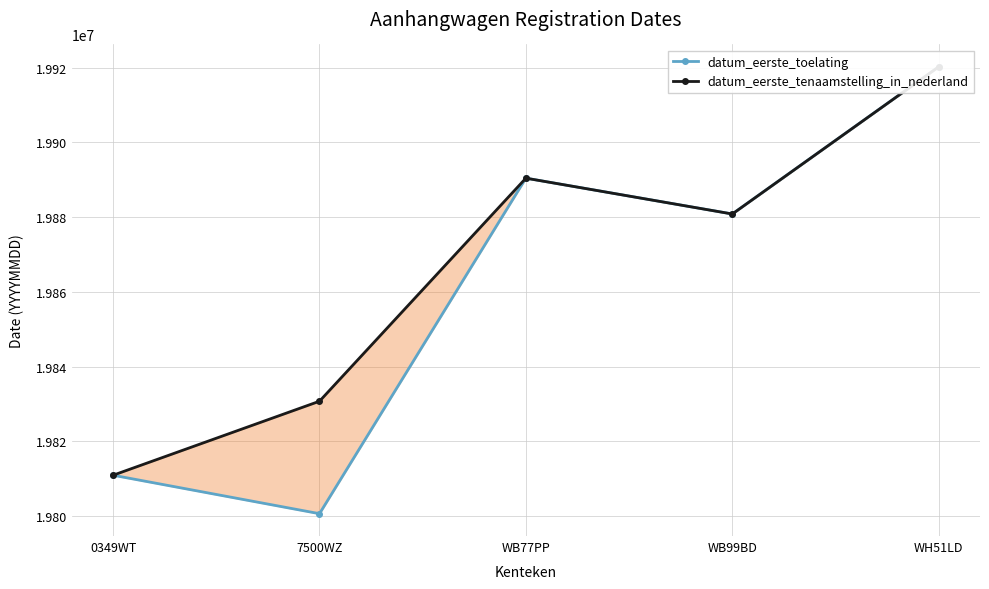

What is the approximate value of datum_eerste_tenaamstelling_in_nederland at WH51LD?

19920206